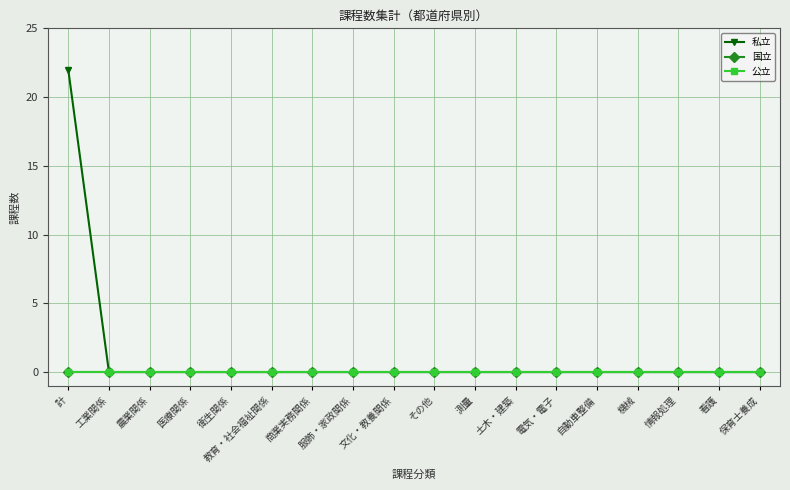

Does the chart have visible grid lines?

Yes